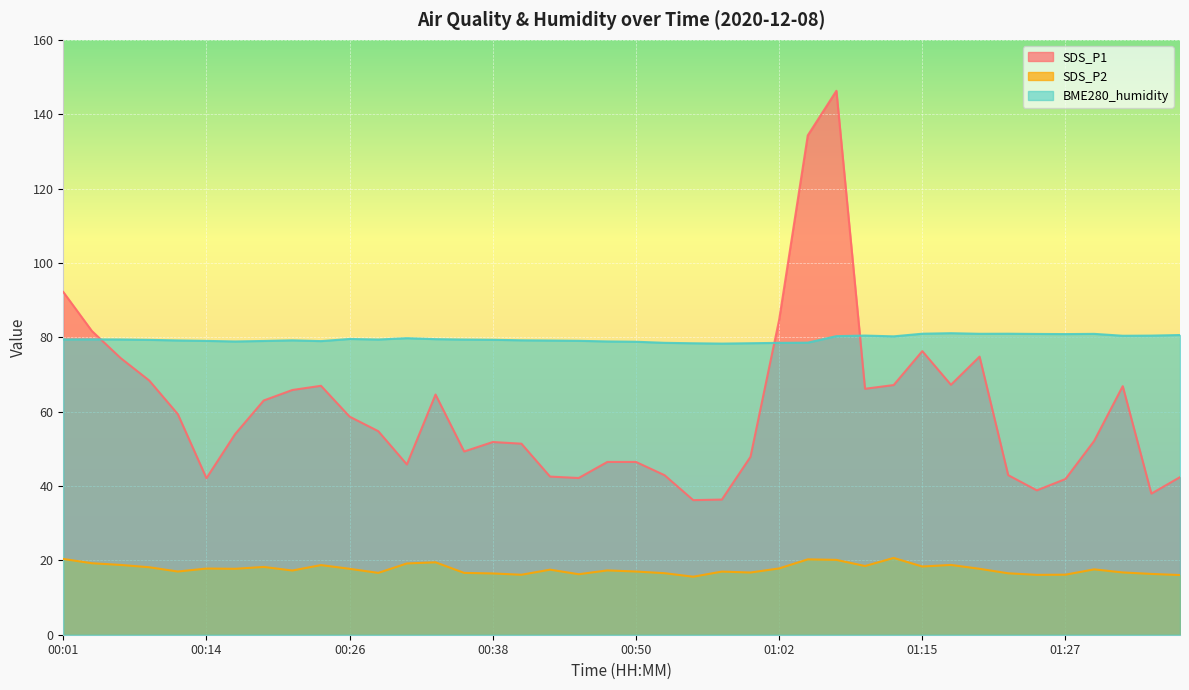

Where is SDS_P1 nearest to the value 91?

00:01